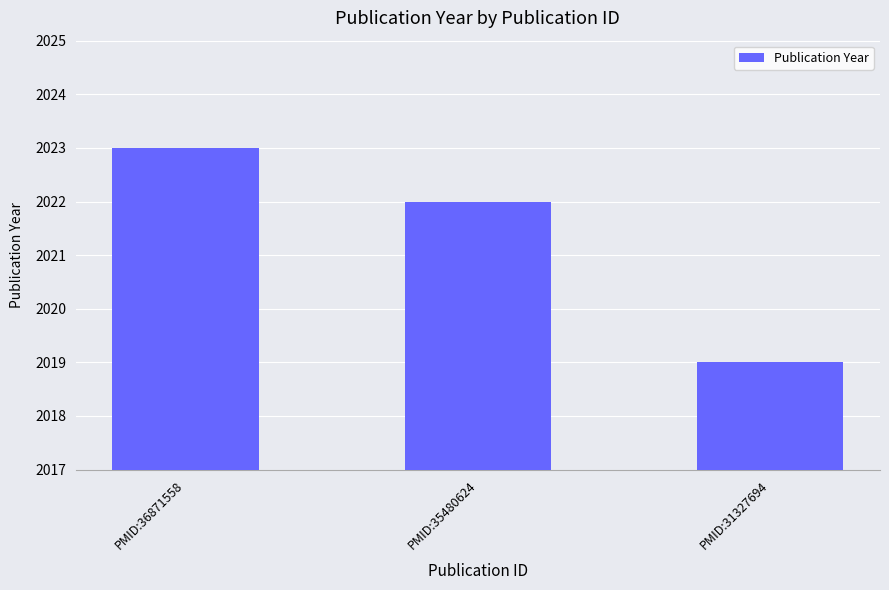

Rank the categories by value from highest to lowest.

PMID:36871558, PMID:35480624, PMID:31327694